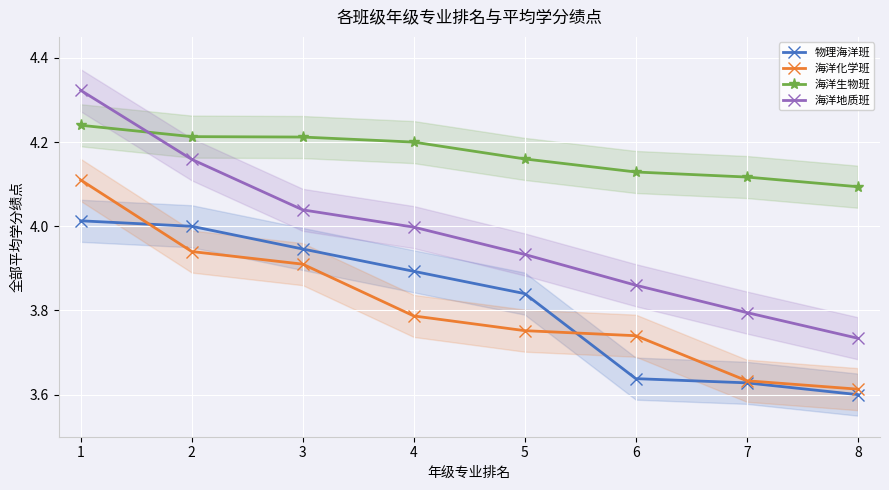

Which series has the largest range (max minus min)?

海洋地质班